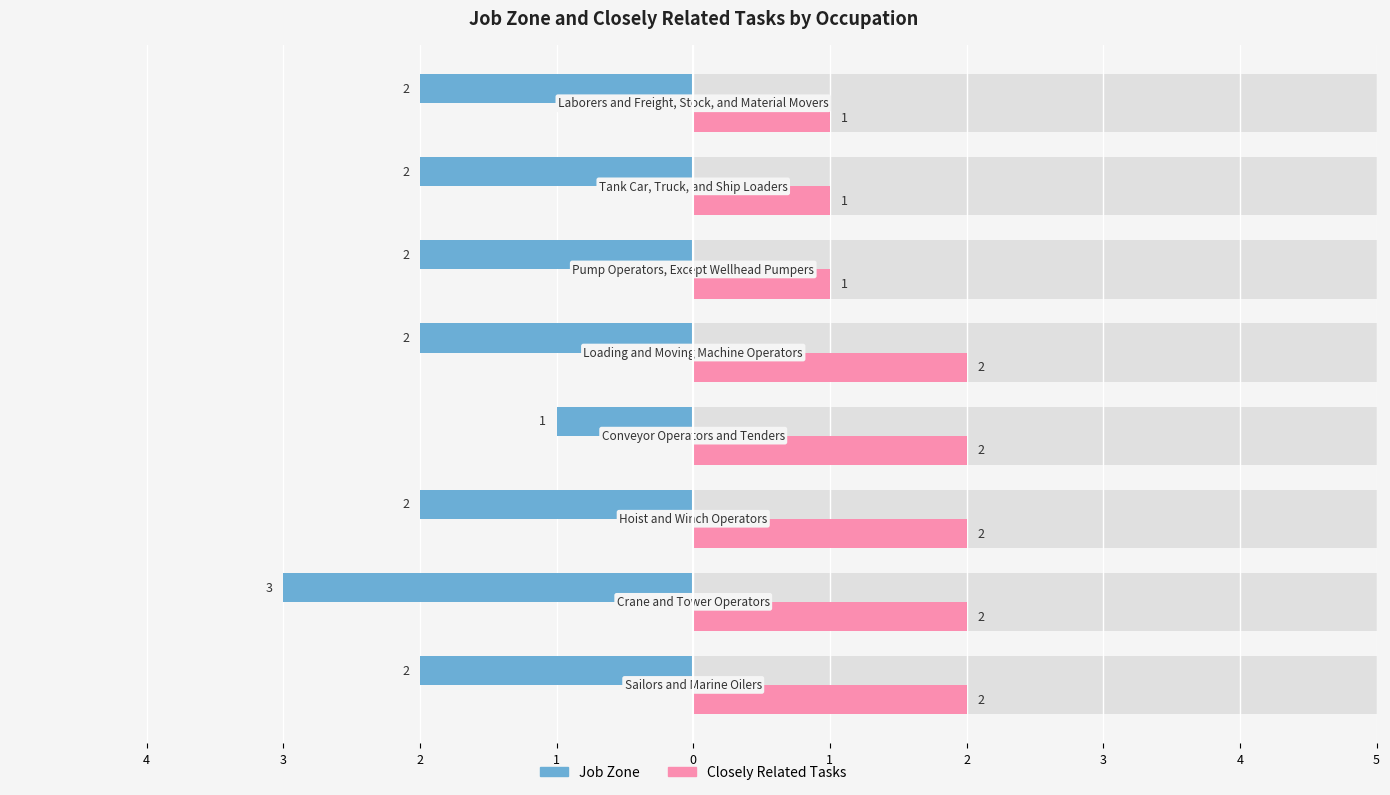

Reading left to right, transcribe all the data shown in this chart.

Job Zone: 2	3	2	1	2	2	2	2
Closely Related Tasks: 2	2	2	2	2	1	1	1